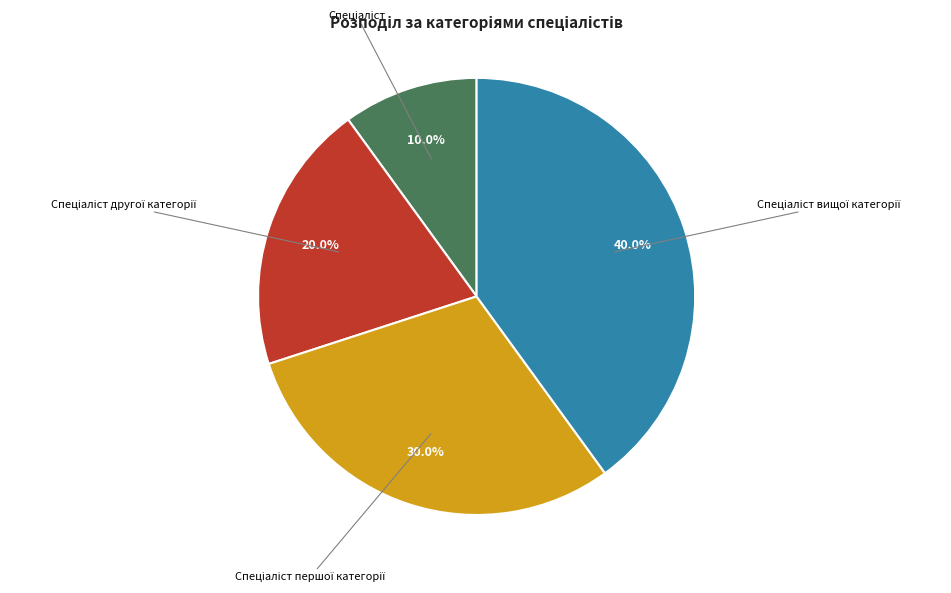

Is there any slice that represents more than half of the pie?

No